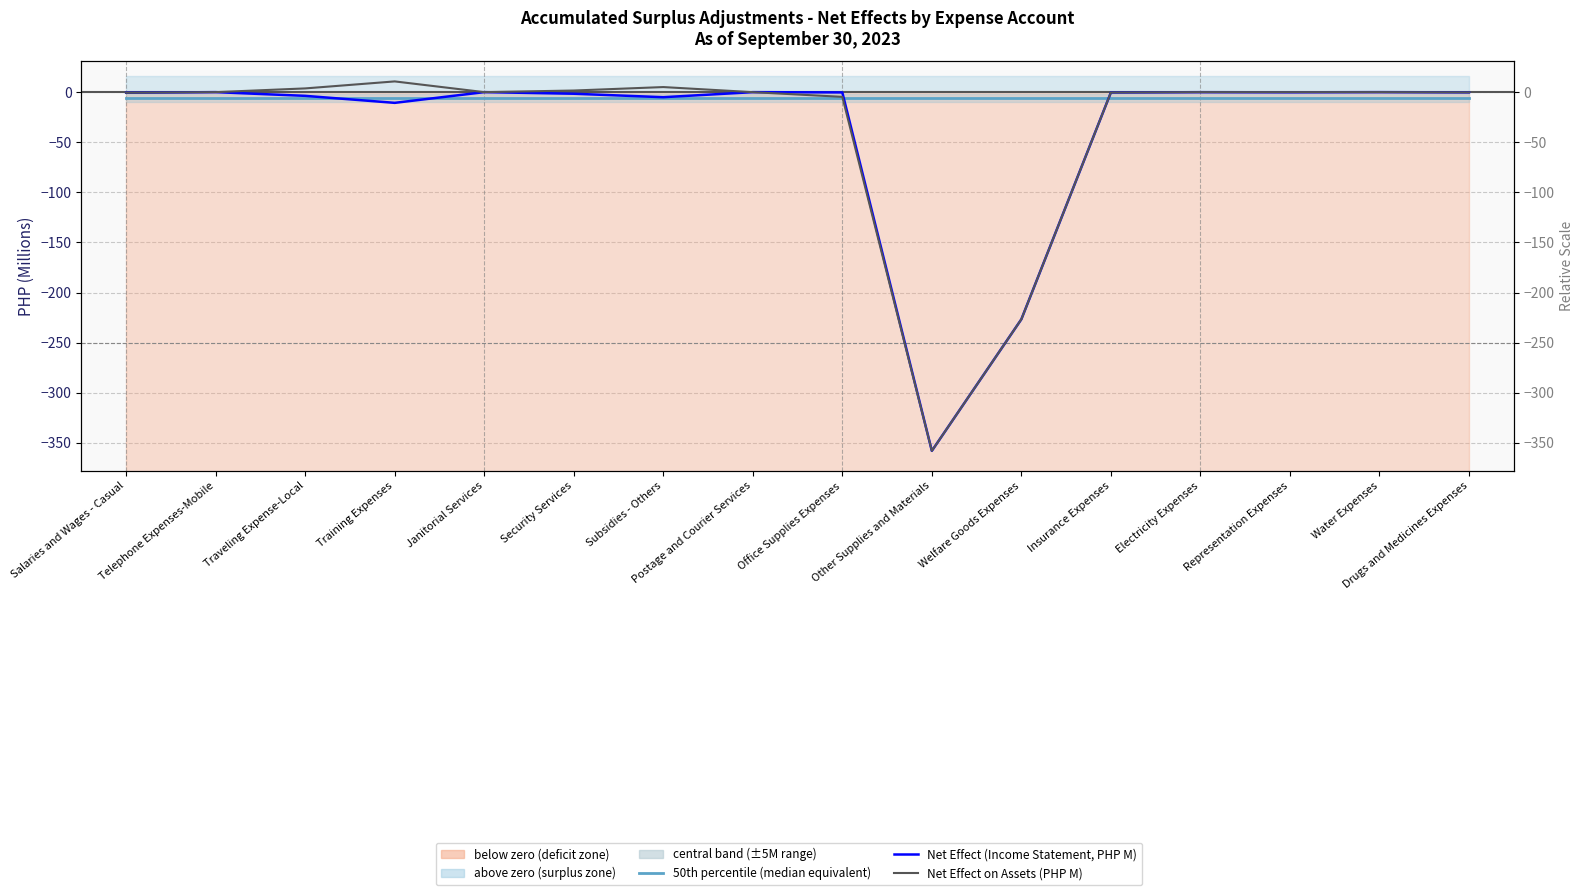

Rank the series by their maximum value, from lowest to highest.

50th percentile (median equivalent), Net Effect (Income Statement, PHP M), Net Effect on Assets (PHP M)